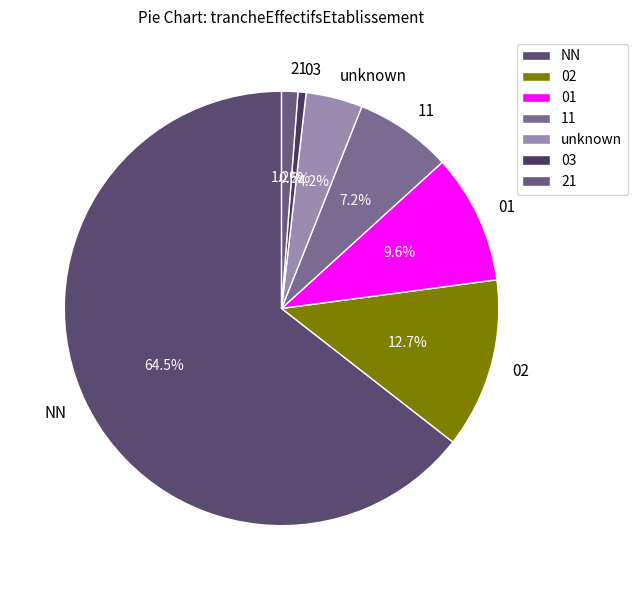

How many slices are in this pie chart?

7